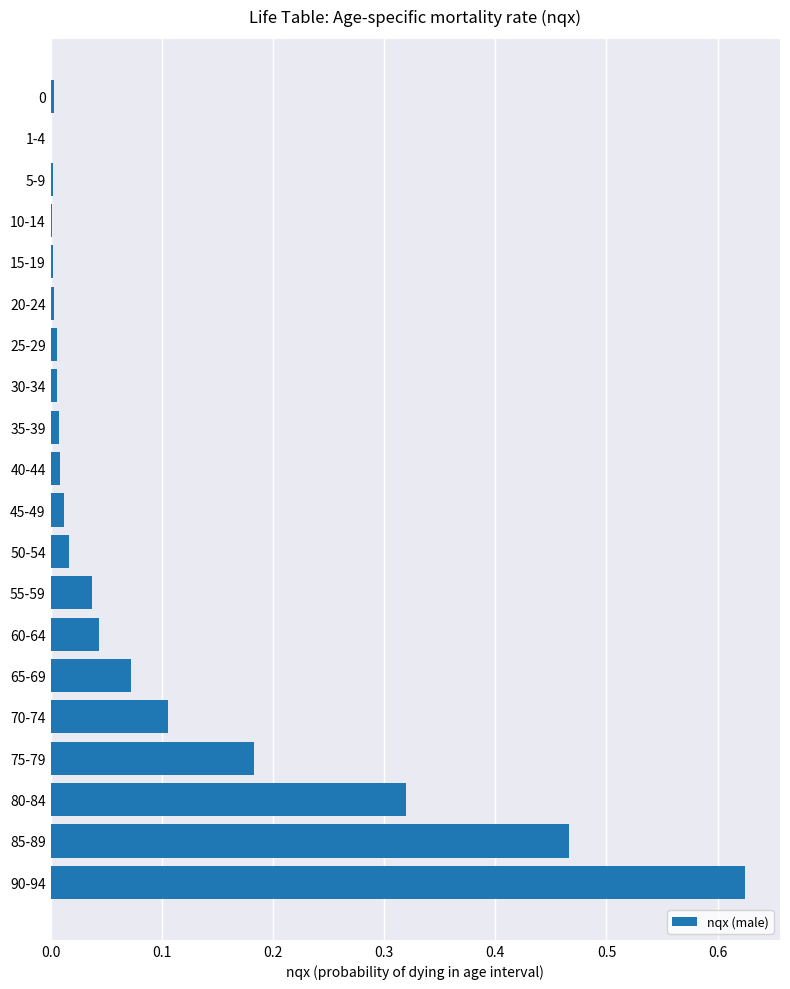

What is the sum of all values?

1.9